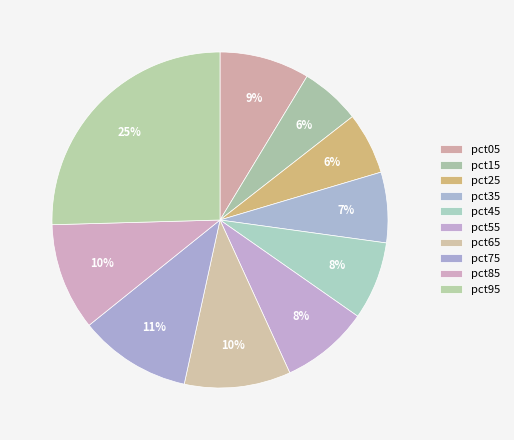

Does any single category account for the majority?

No